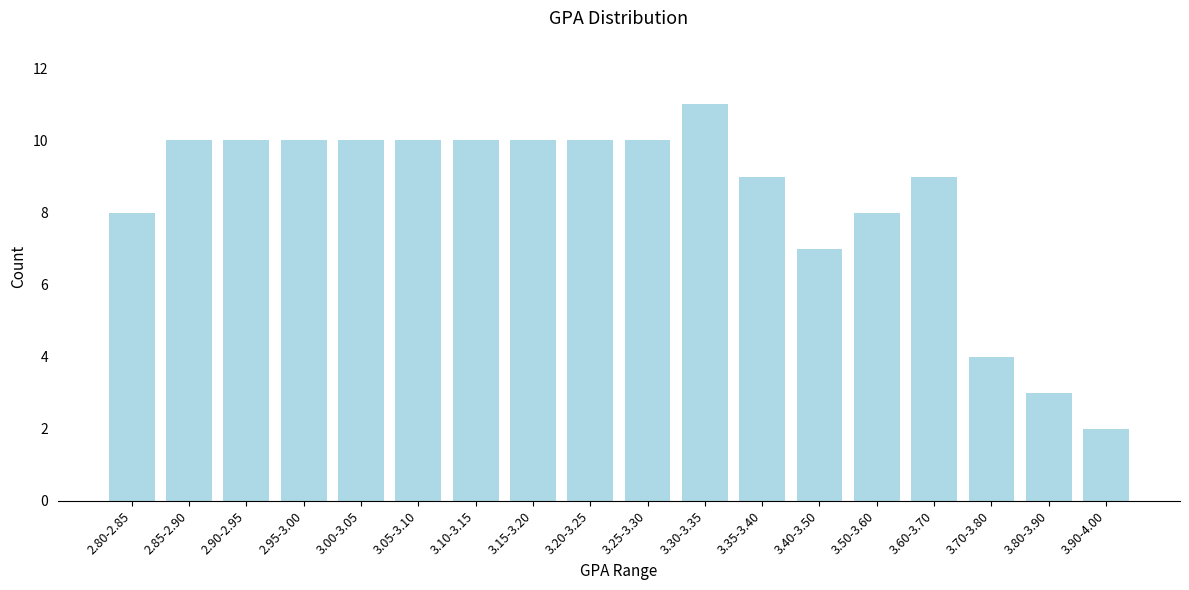

Reading left to right, extract all data points from this chart.

2.80-2.85=8	2.85-2.90=10	2.90-2.95=10	2.95-3.00=10	3.00-3.05=10	3.05-3.10=10	3.10-3.15=10	3.15-3.20=10	3.20-3.25=10	3.25-3.30=10	3.30-3.35=11	3.35-3.40=9	3.40-3.50=7	3.50-3.60=8	3.60-3.70=9	3.70-3.80=4	3.80-3.90=3	3.90-4.00=2